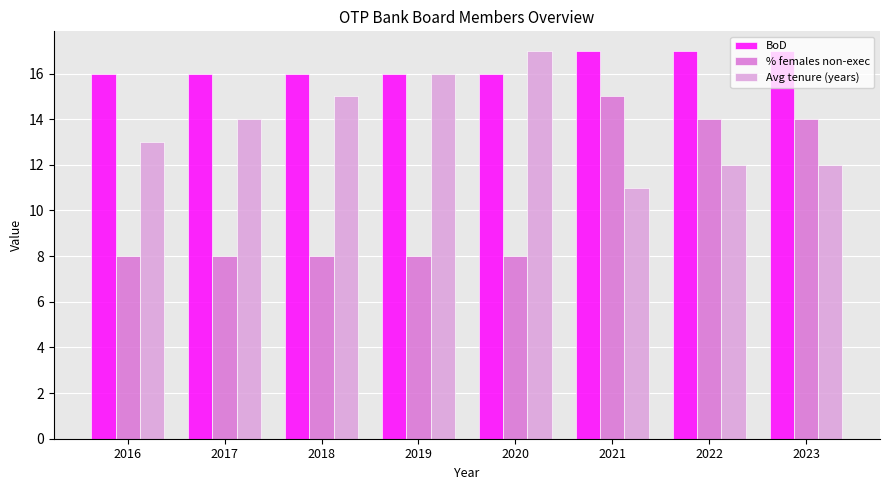

How many Avg tenure (years) values are between 12 and 16?

6